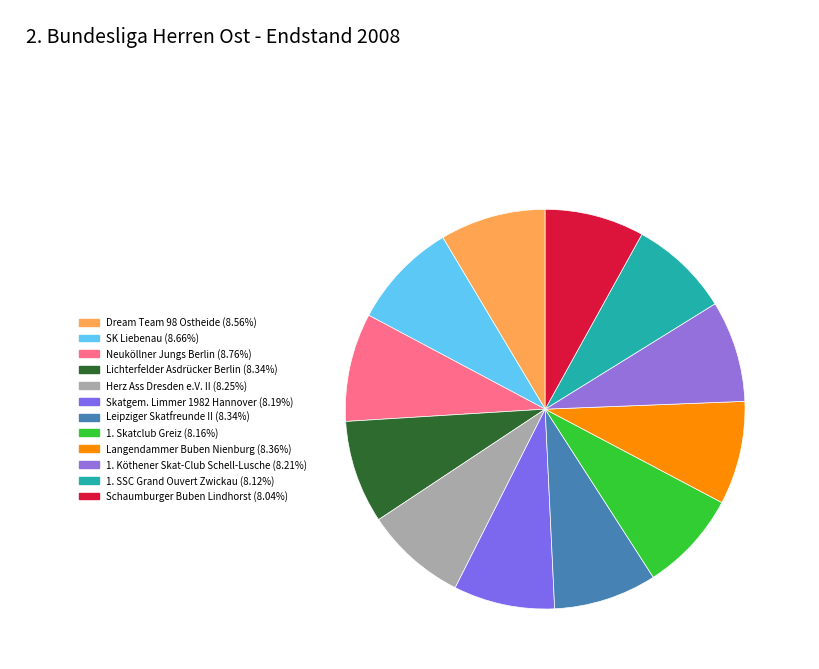

Does Skatgem. Limmer 1982 Hannover represent more than half of the total?

No